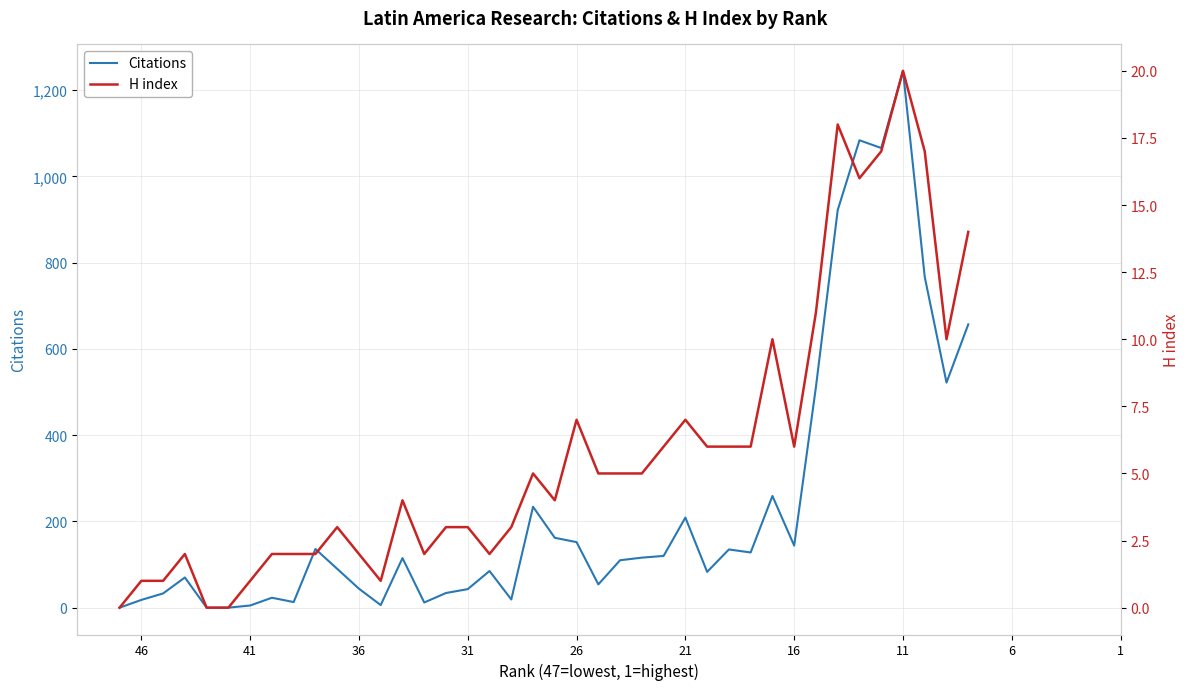

Which series has the widest spread of values?

Citations